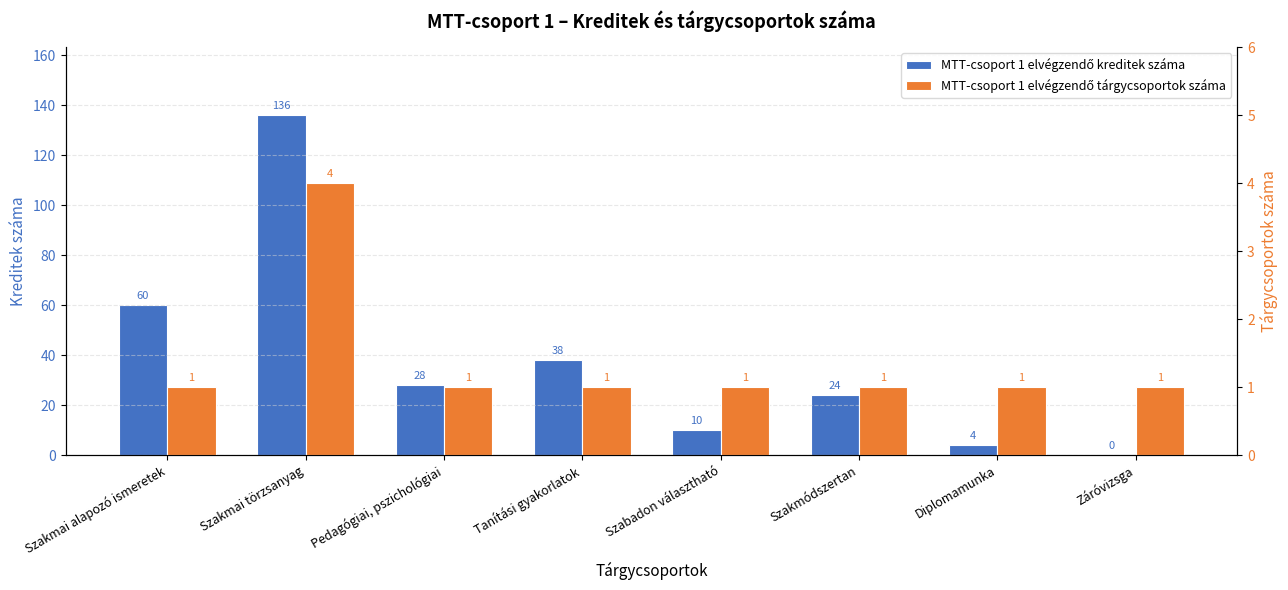

Reading left to right, list all the values displayed in this chart.

MTT-csoport 1 elvégzendő kreditek száma: 60	136	28	38	10	24	4	0
MTT-csoport 1 elvégzendő tárgycsoportok száma: 1	4	1	1	1	1	1	1